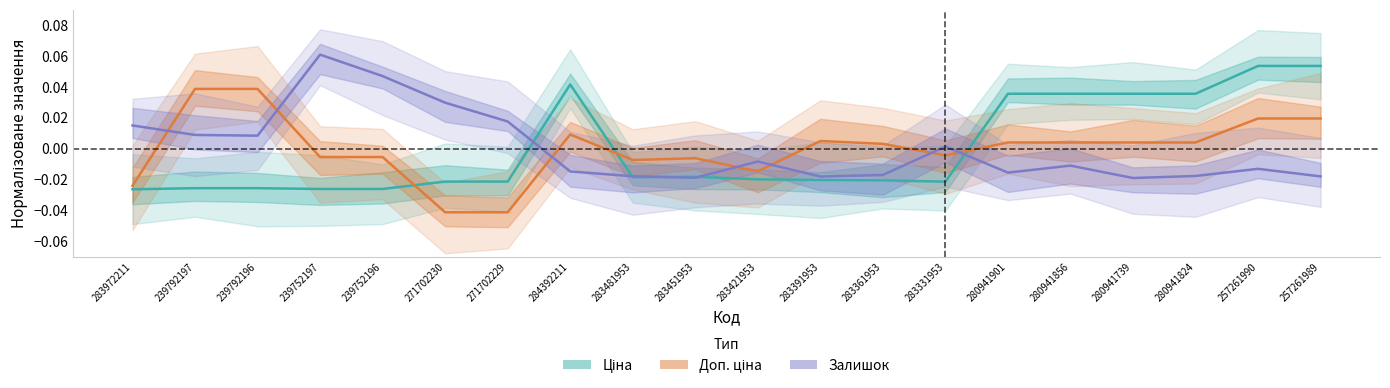

How many distinct data groups are displayed?

3